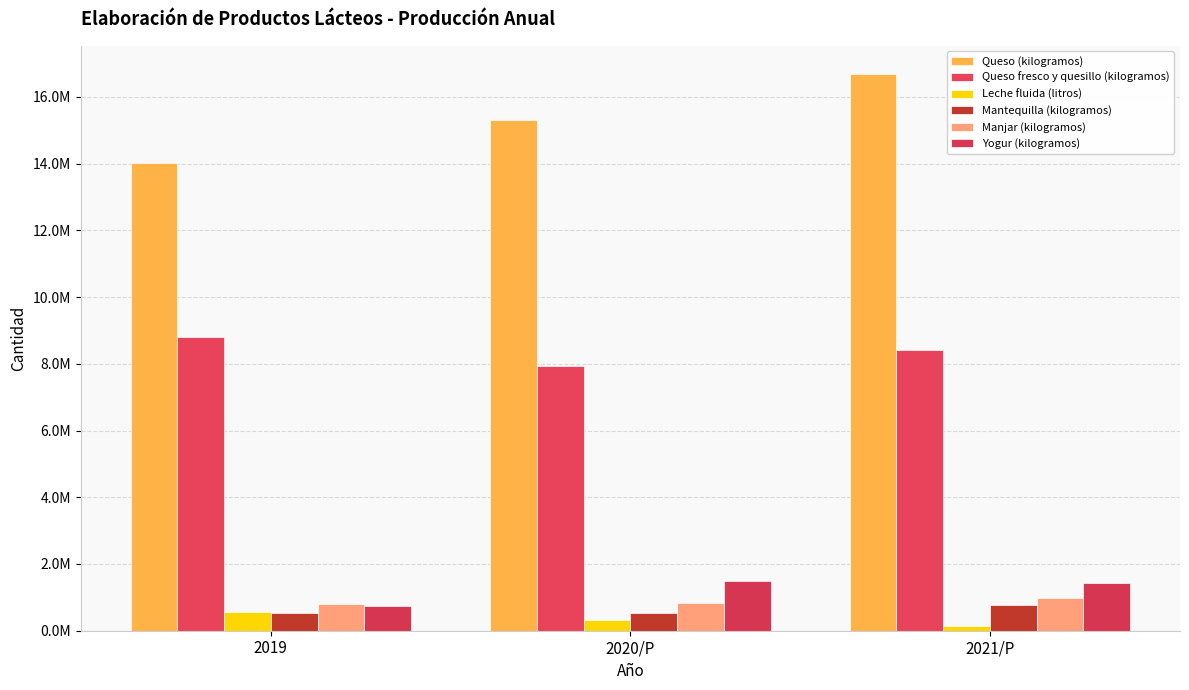

Are the bars horizontal?

No